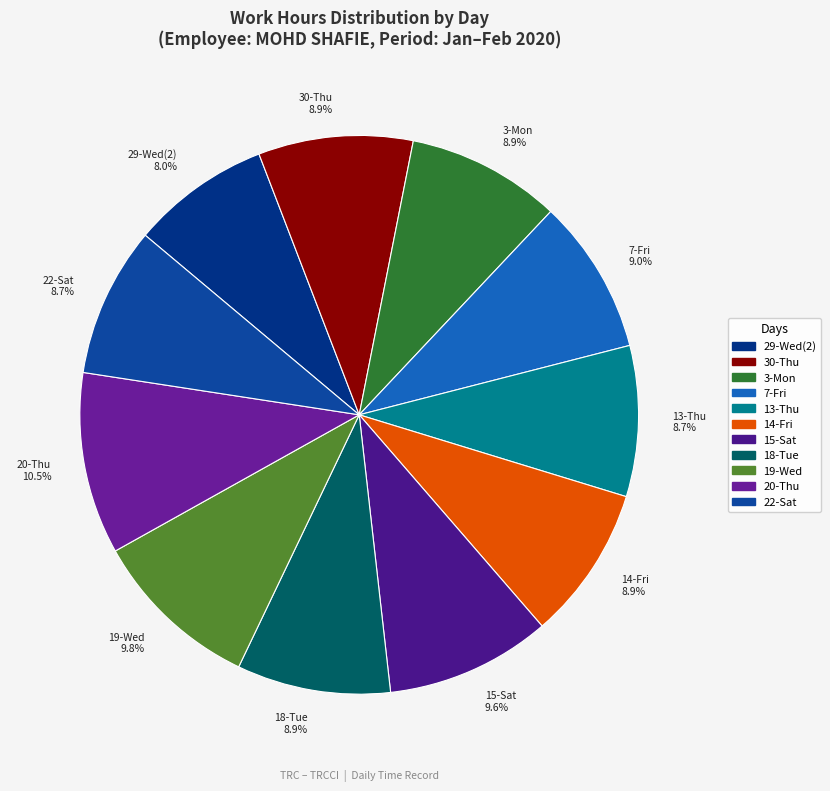

The 3-Mon slice represents 1% of the pie. True or false?

False